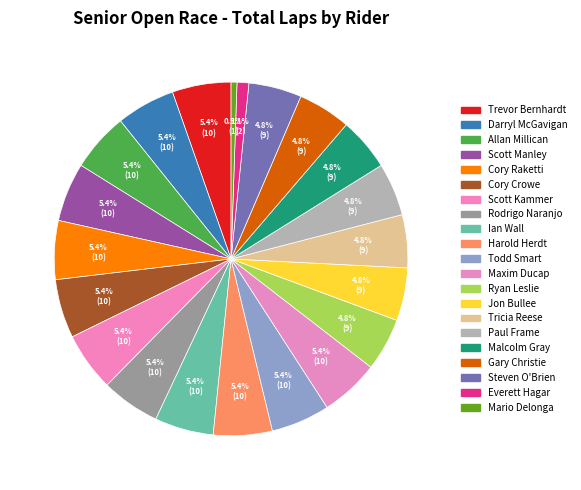

Is there a majority slice in this chart?

No